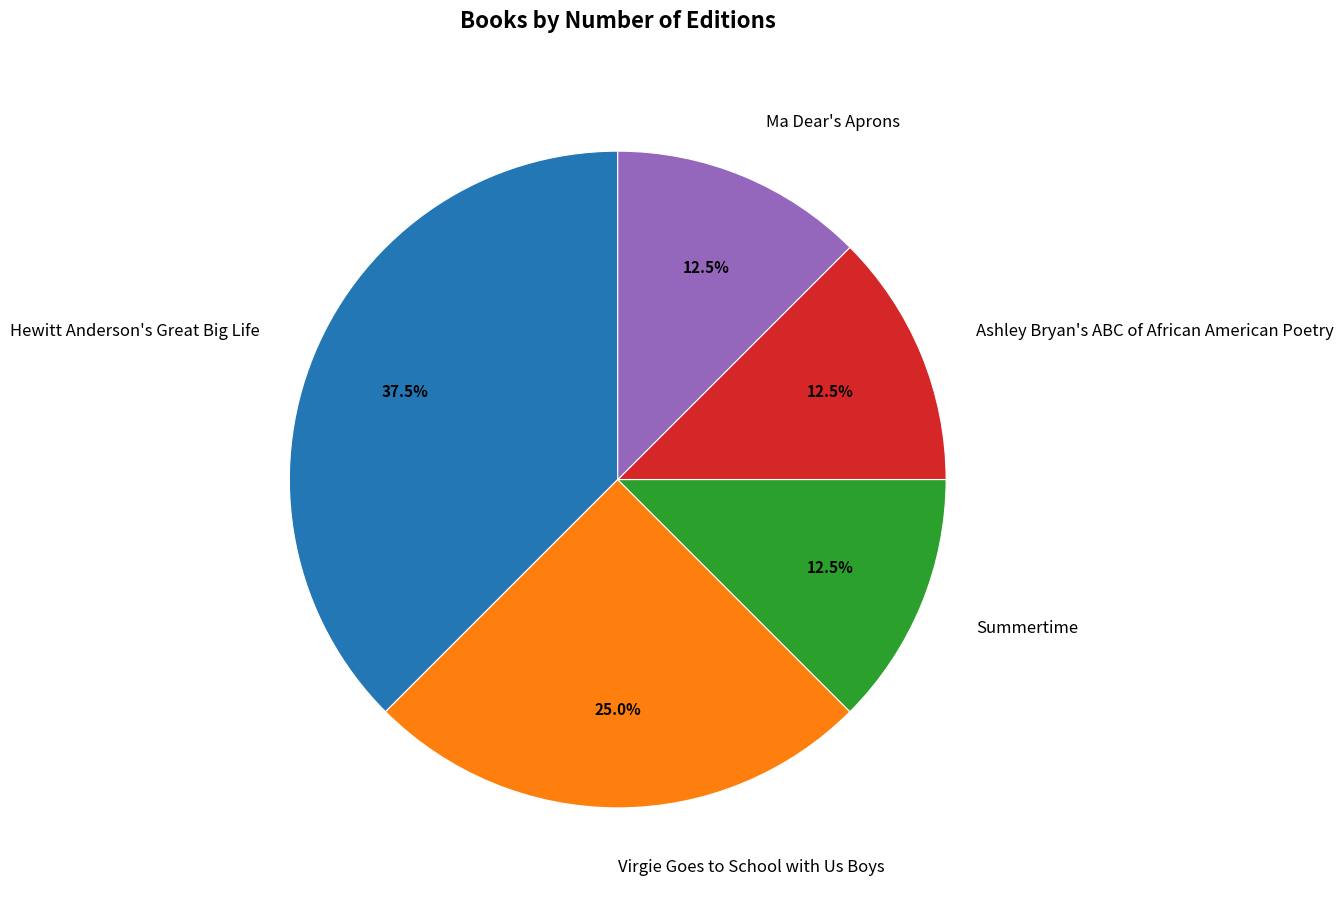

Is Summertime the majority of the pie?

No